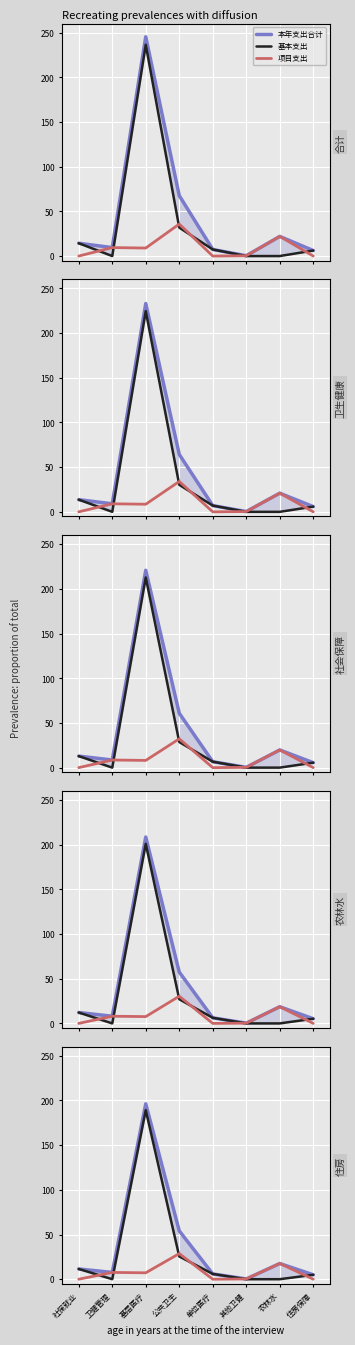

How many series are shown in this chart?

3